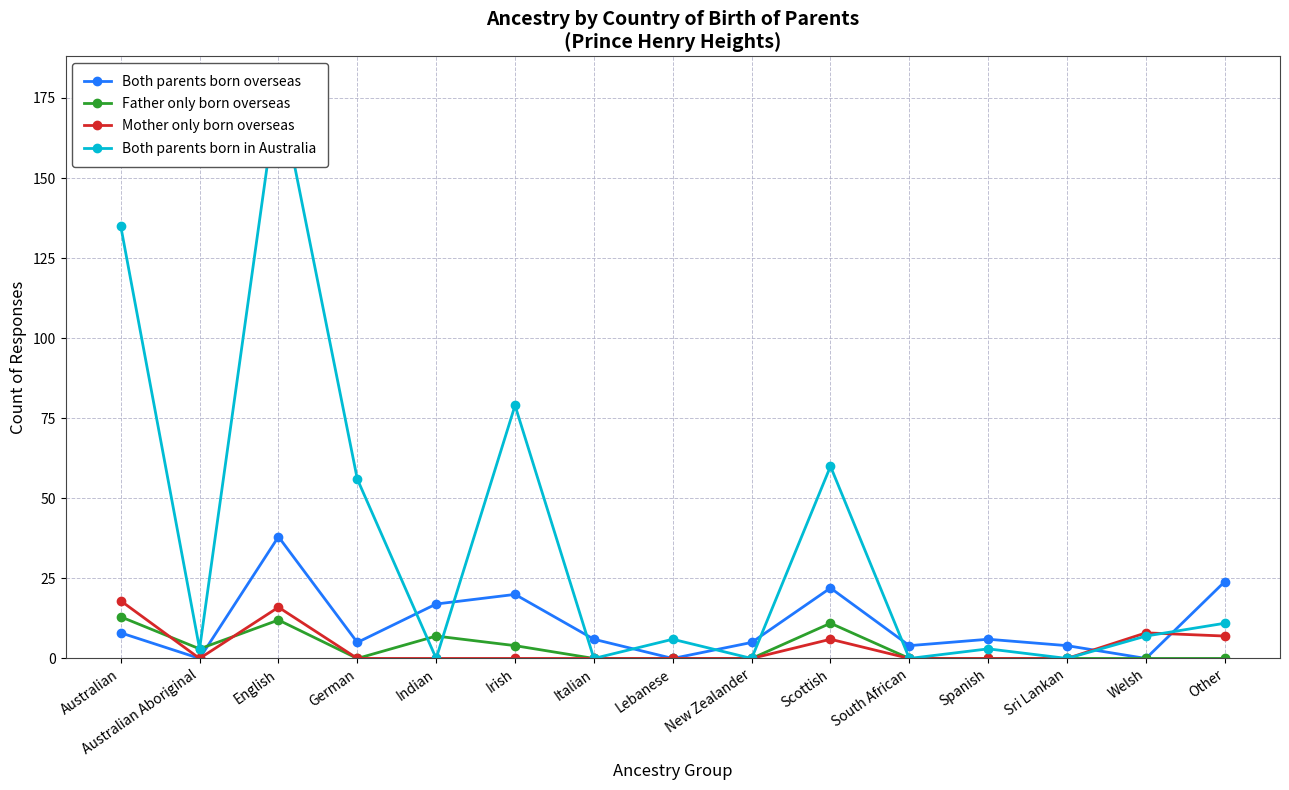

True or false: Both parents born overseas has a value of 38 at English.

True